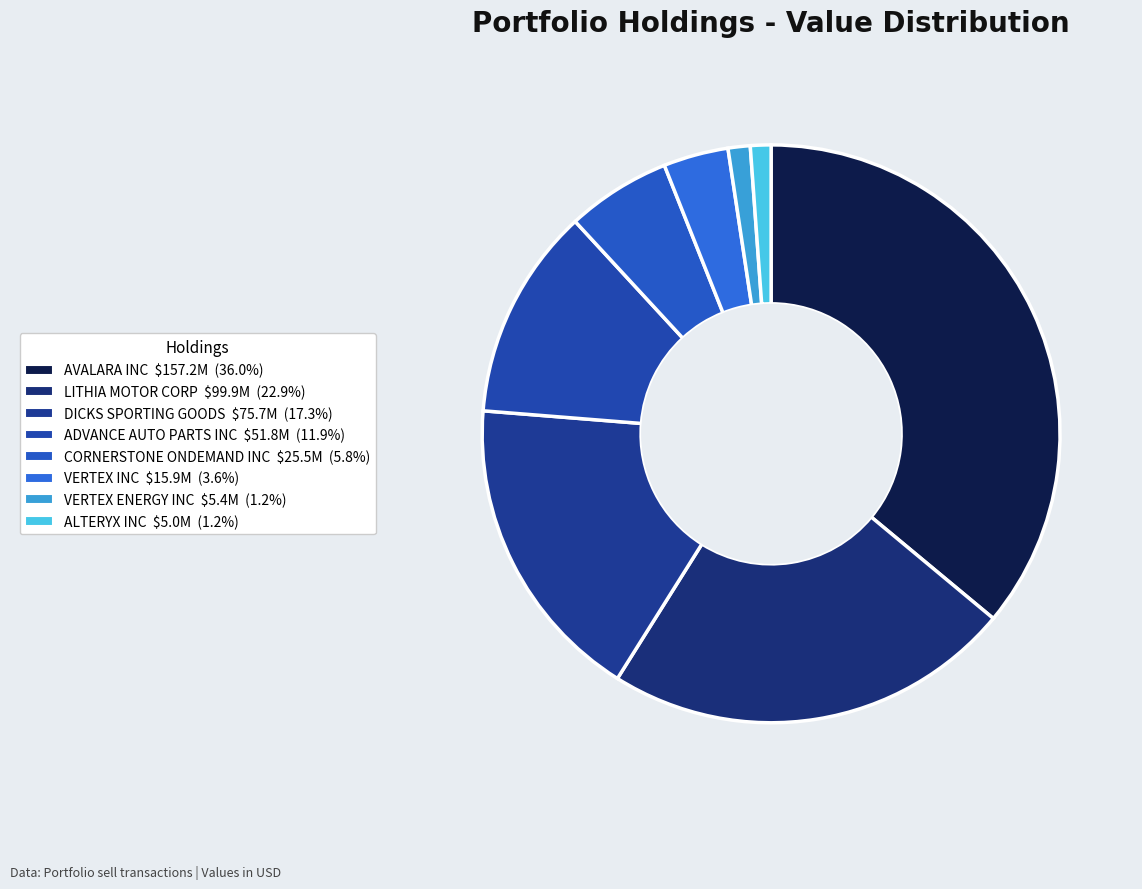

How many segments does this pie chart have?

8